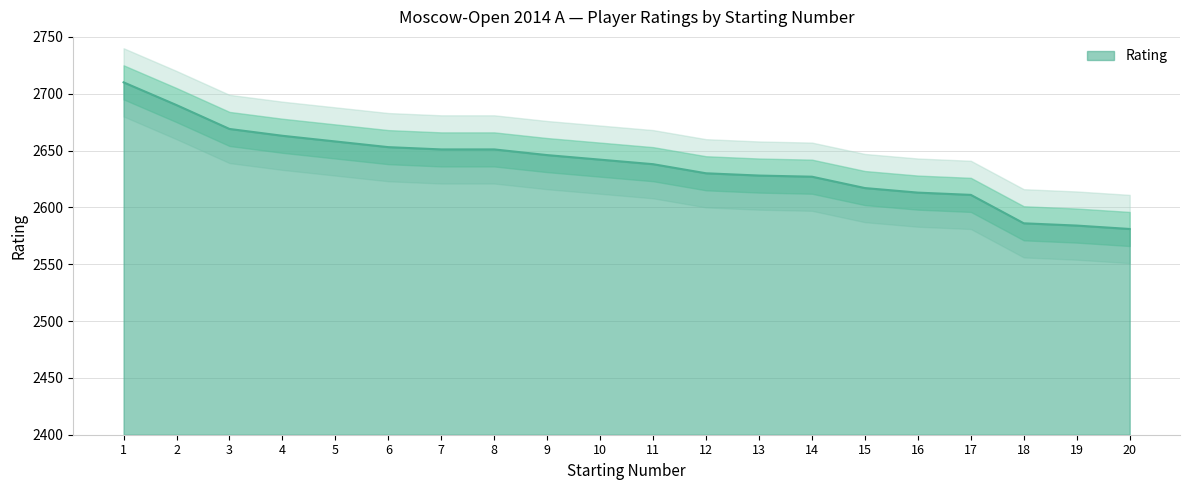

How many distinct data groups are displayed?

1